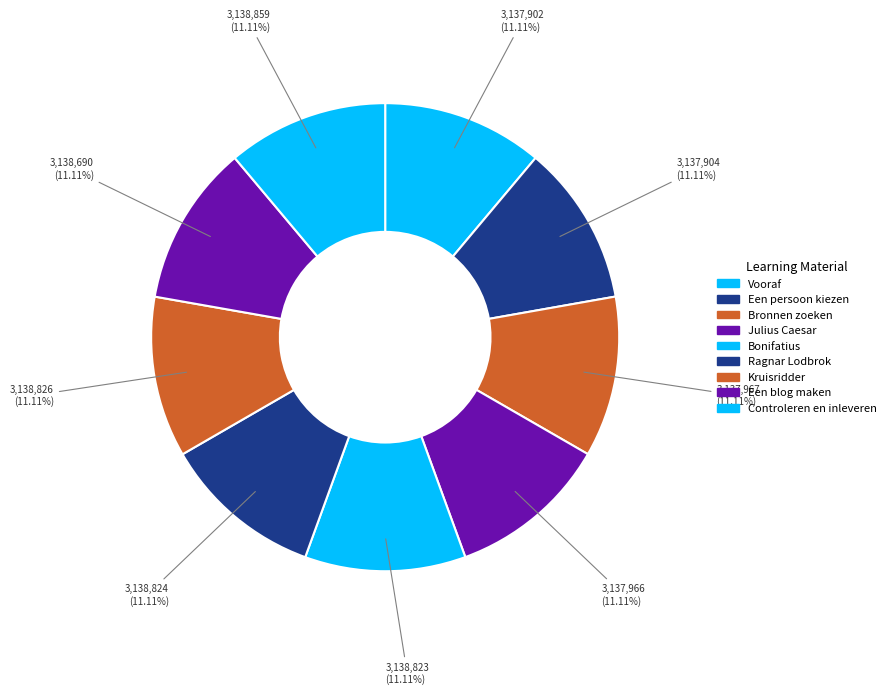

How many slices are in this pie chart?

9